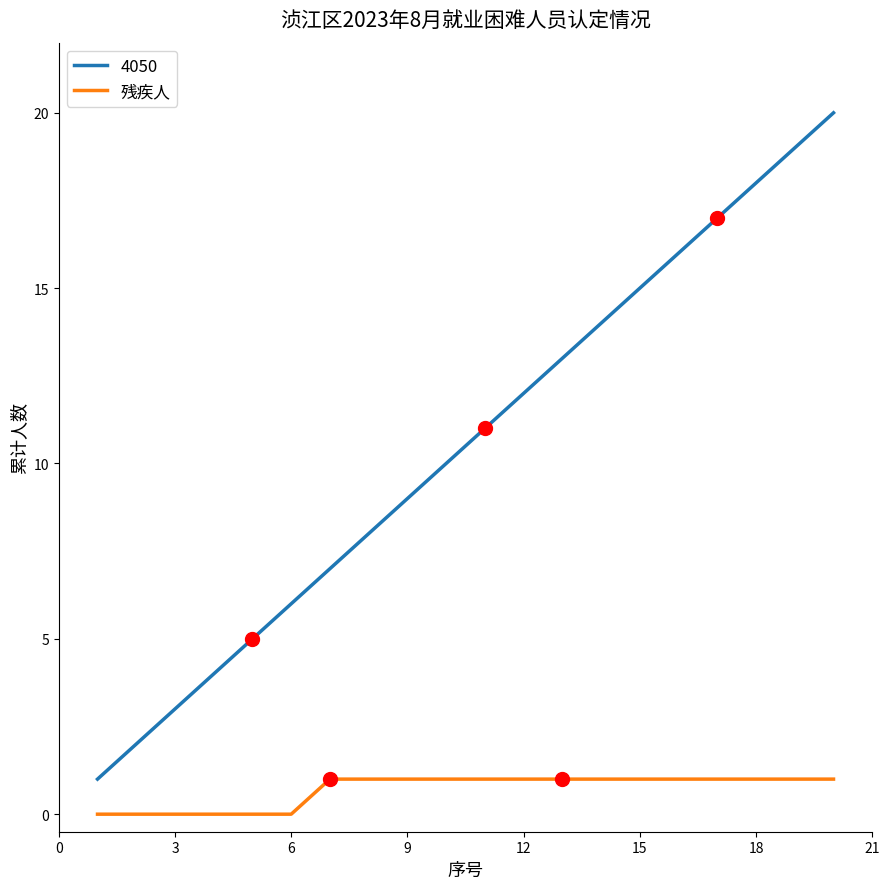

True or false: 4050 and 残疾人 cross at least once.

False